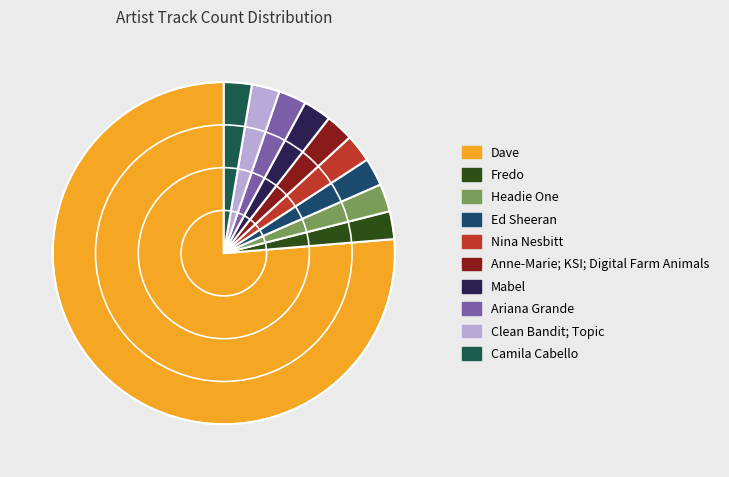

Is it true that Nina Nesbitt is 3% of the pie?

True